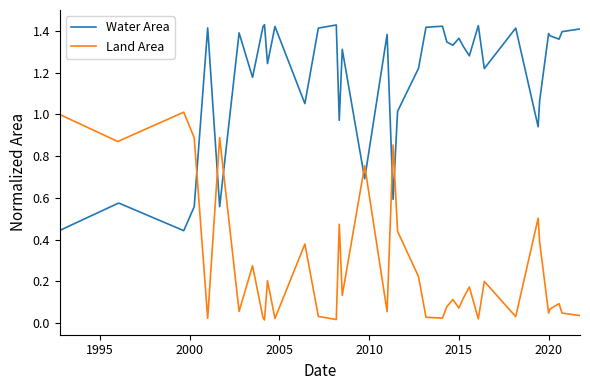

How many intersections are there between Land Area and Water Area?

7